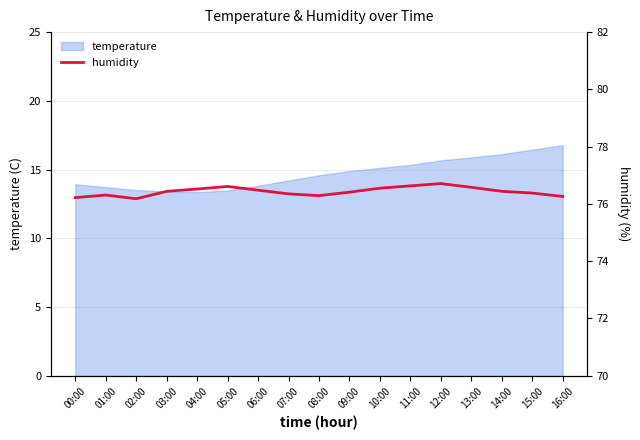

What is the average value?

76.4